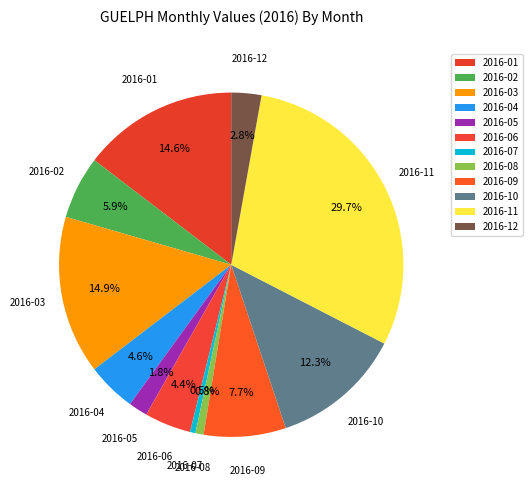

What is the ratio of the value at 2016-02 to the value at 2016-08?

7.7